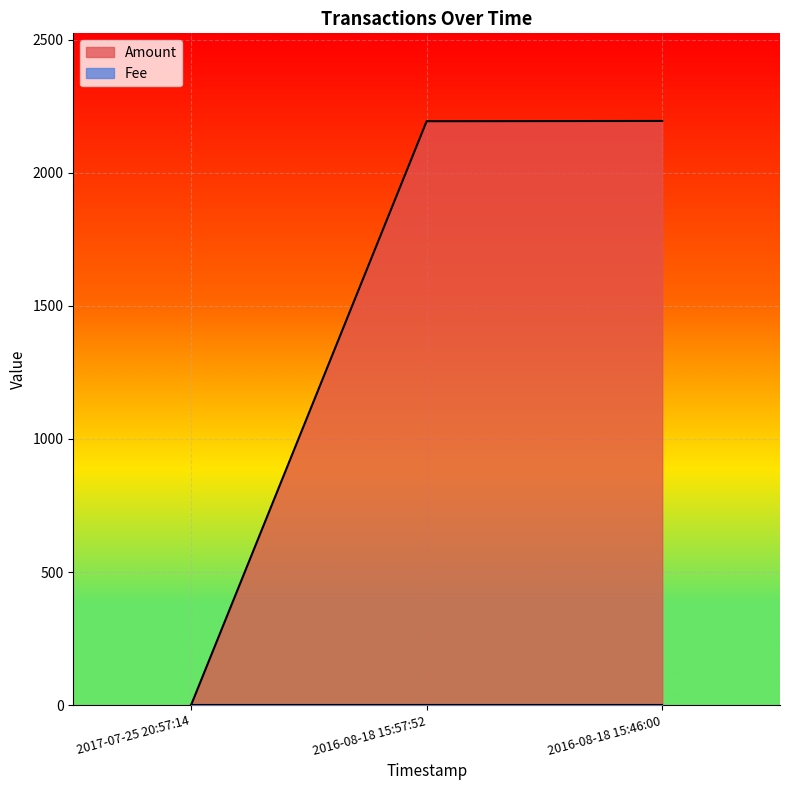

What is the difference between the values at 2016-08-18 15:46:00 and 2017-07-25 20:57:14?

2195